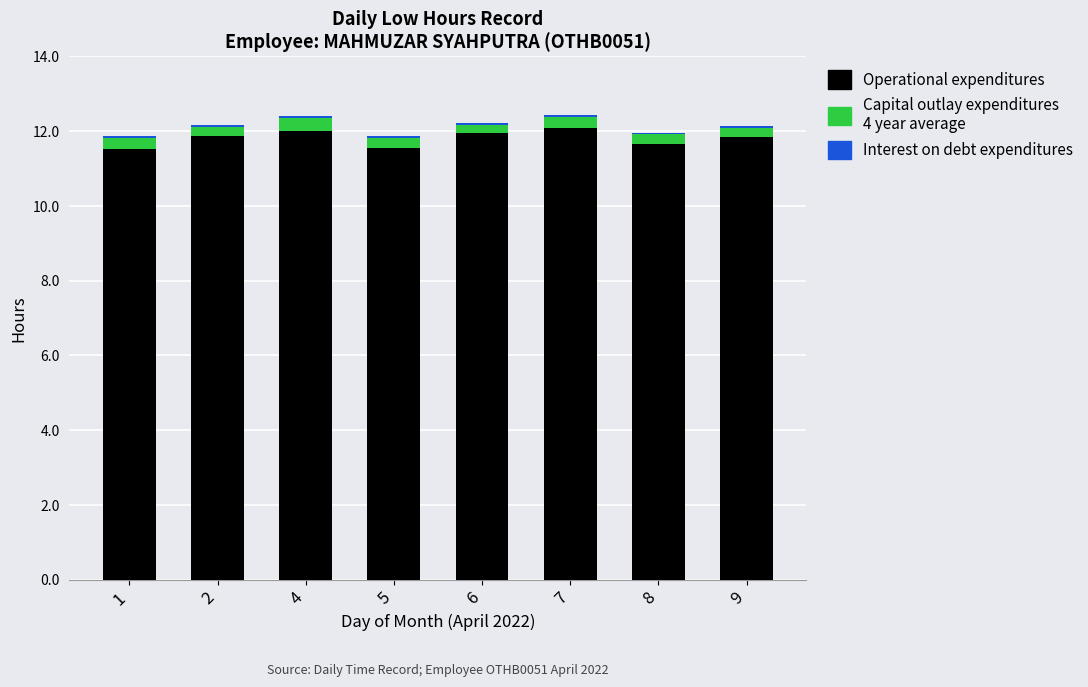

Are the bars horizontal?

No